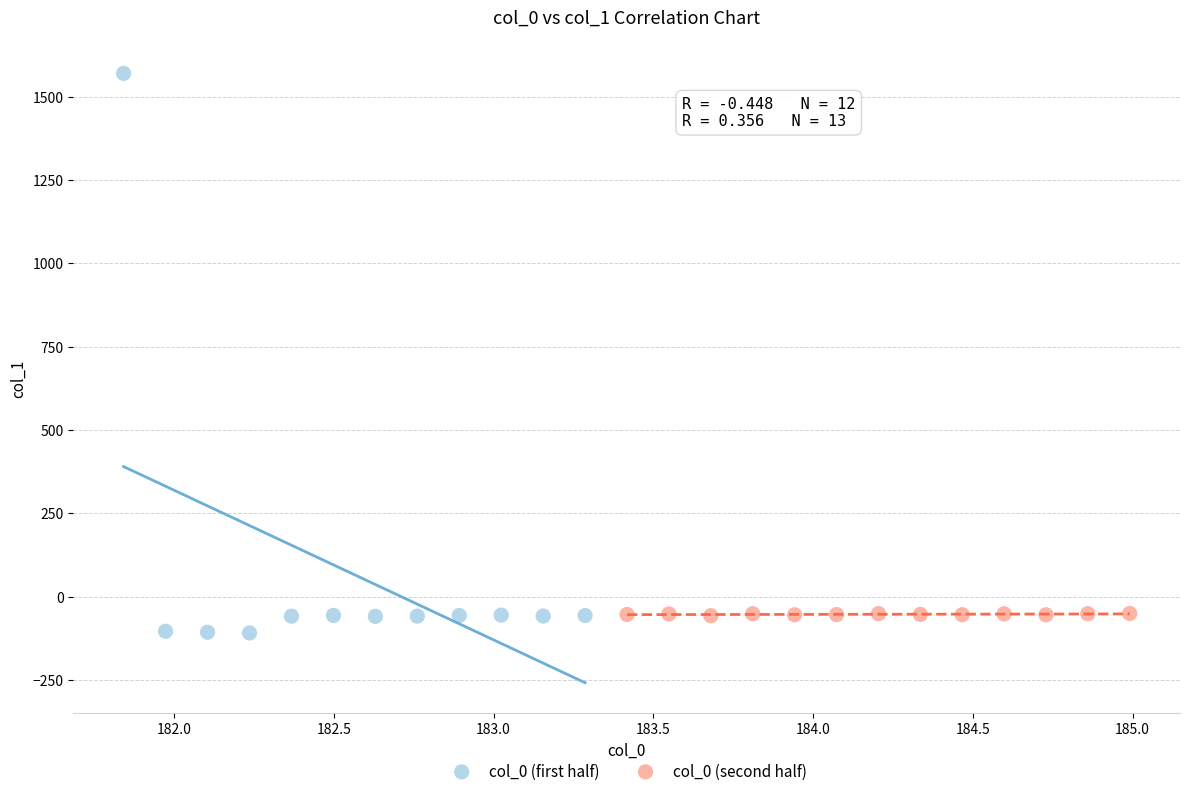

Which series has the largest Y range (max minus min)?

col_0 (first half)